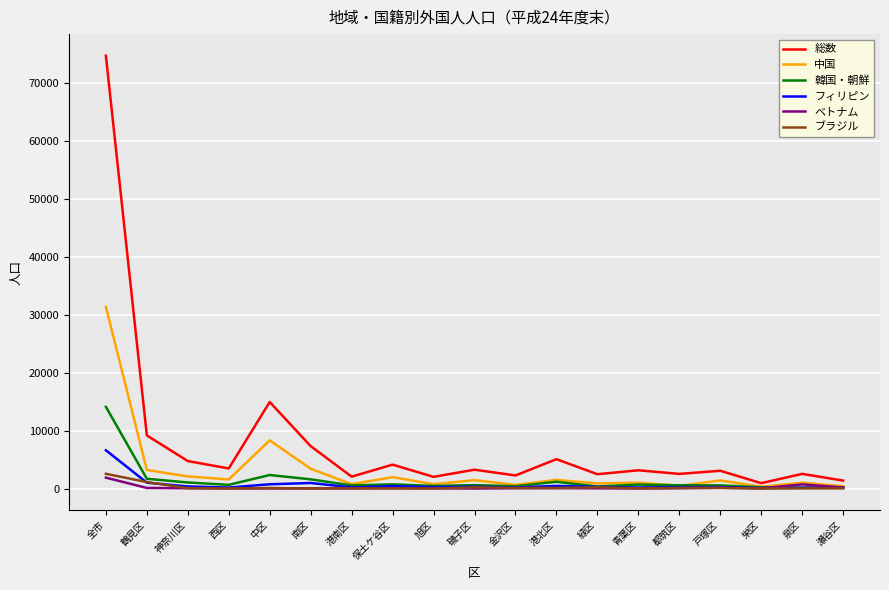

True or false: フィリピン has more than 1 interior local peaks.

True